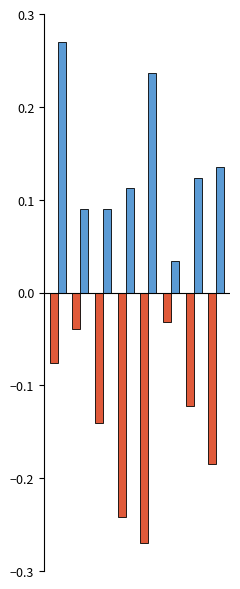

How many series are shown in this chart?

2